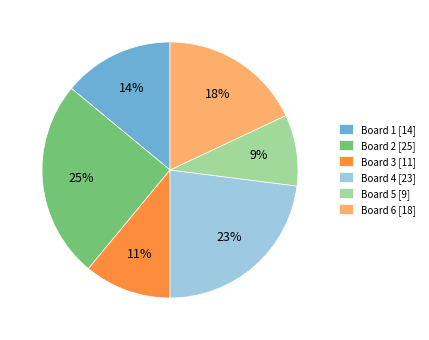

How many slices are in this pie chart?

6